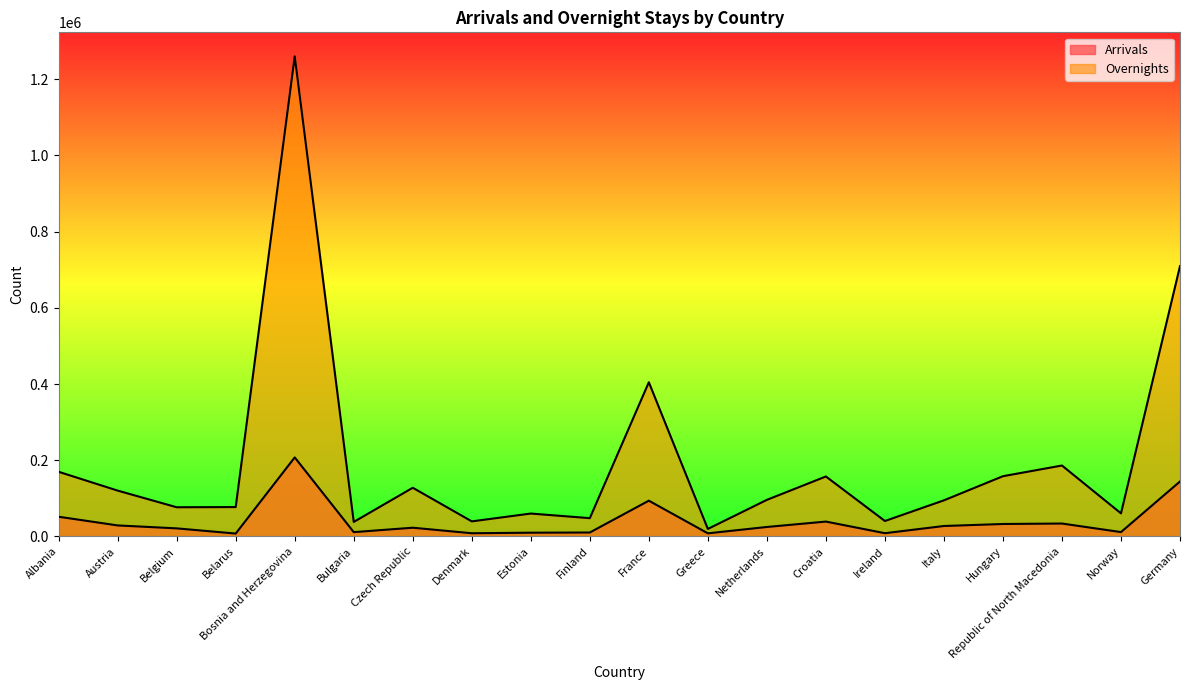

The Arrivals series shows 21108 at Belgium. True or false?

True